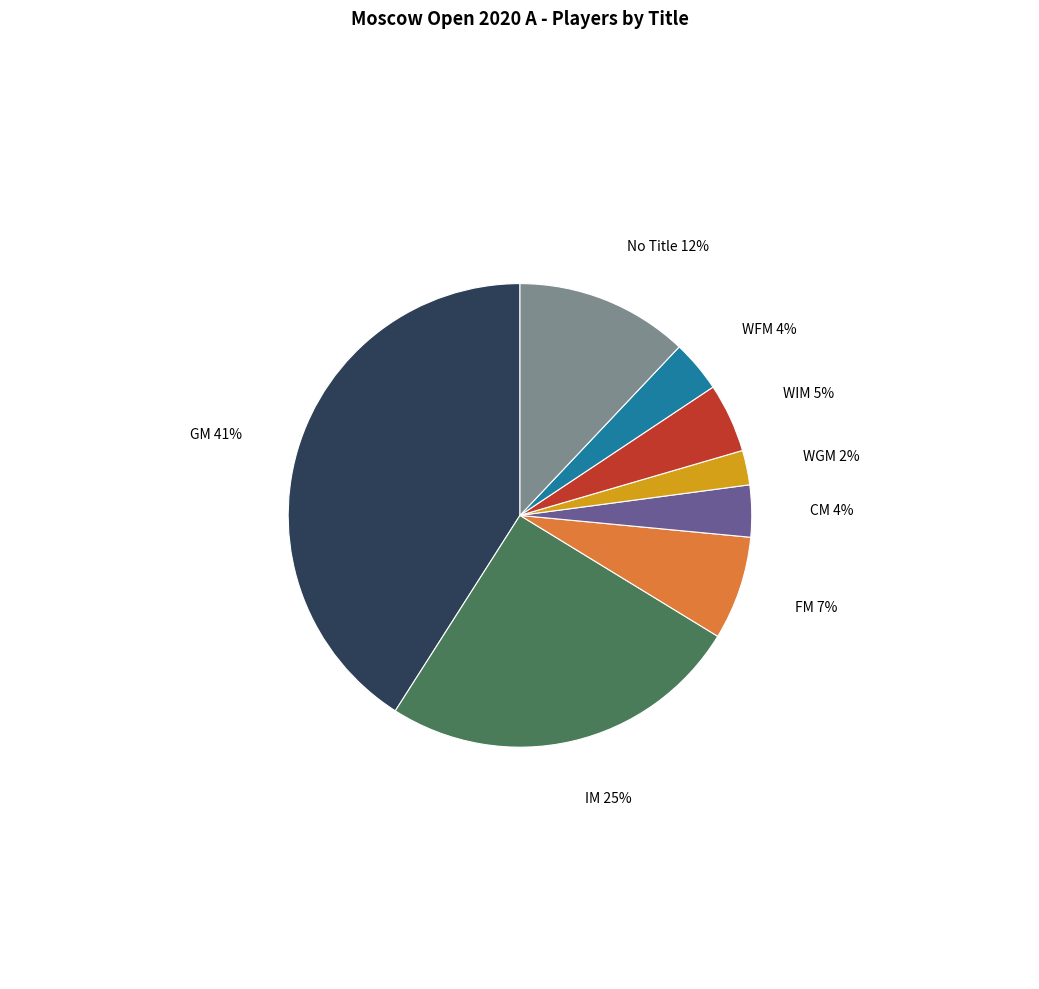

Does any single category account for the majority?

No